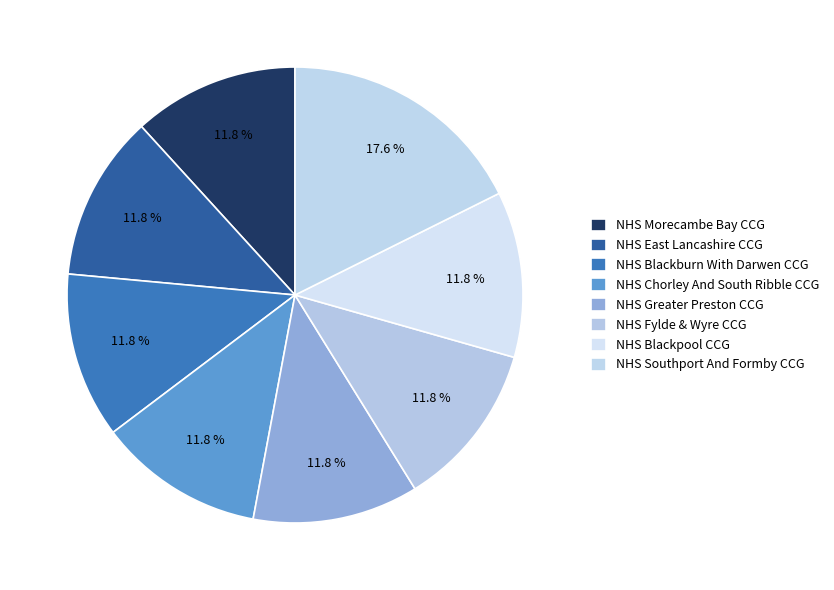

To the nearest percent, what is the combined percentage of NHS Fylde & Wyre CCG and NHS Chorley And South Ribble CCG?

24%